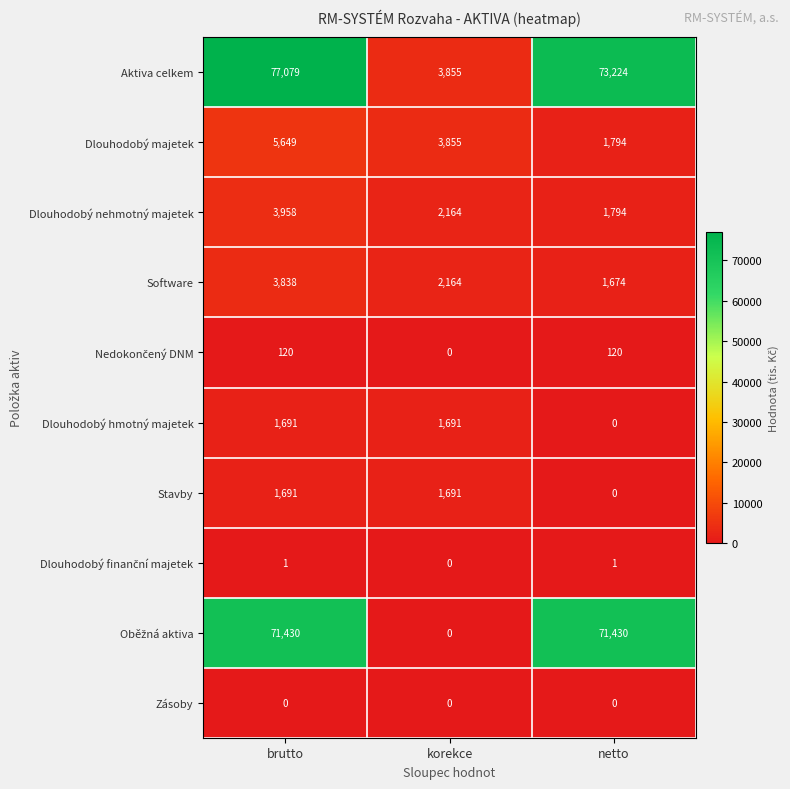

Where is Dlouhodobý hmotný majetek nearest to the value 845?

netto